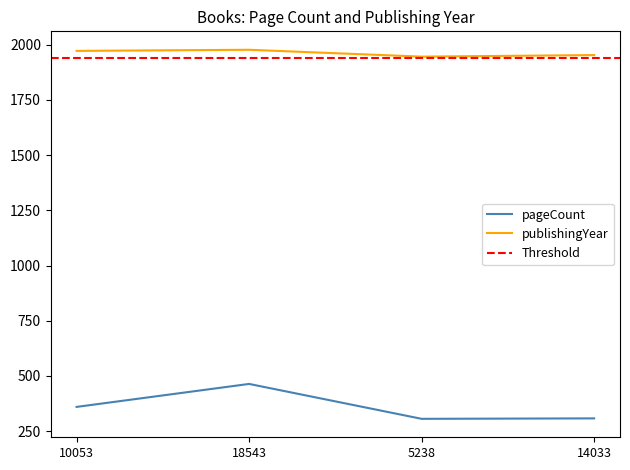

In pageCount, how many points are lower than both neighbors (excluding endpoints)?

1